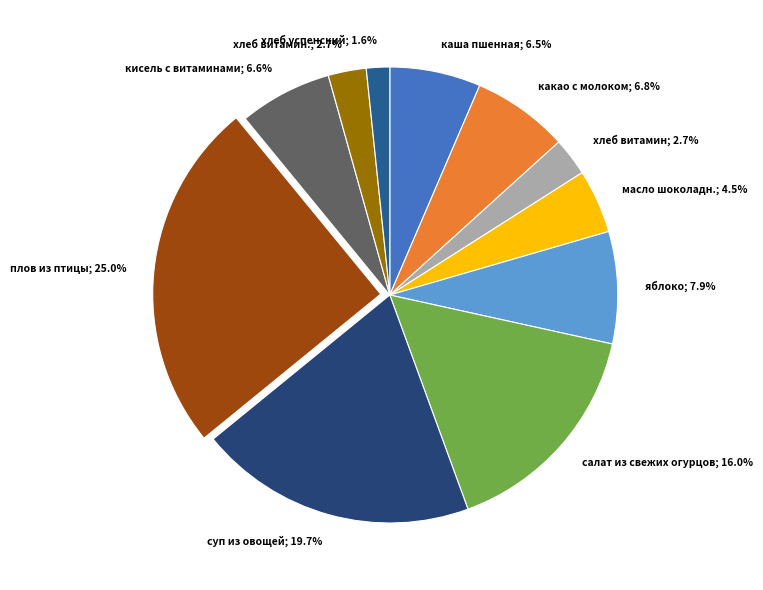

Which category has the smallest portion of the pie?

хлеб успенский; 1.6%